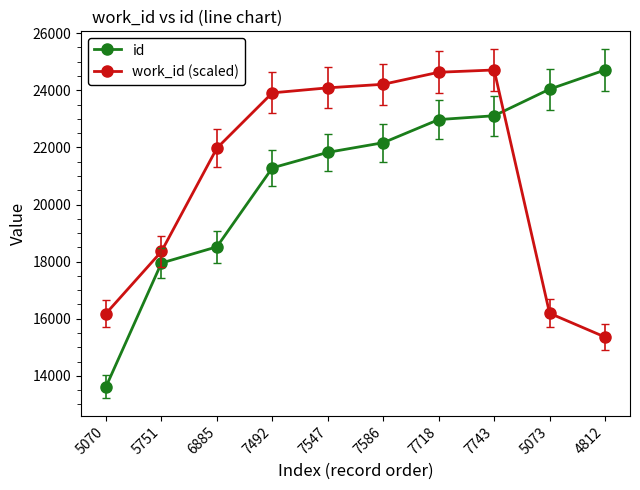

How many values in the id series are below 22165?

5